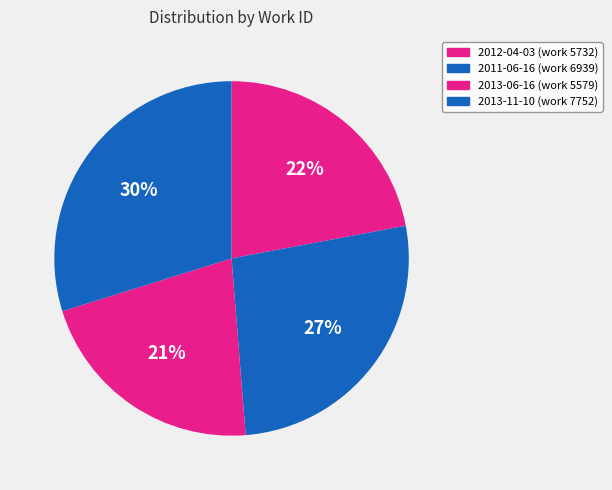

How many segments does this pie chart have?

4